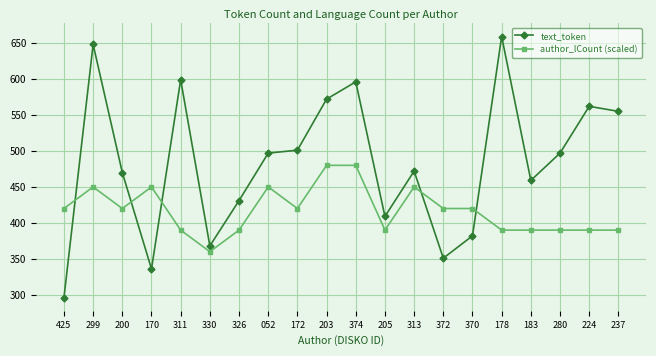

How many categories are shown in the chart?

20